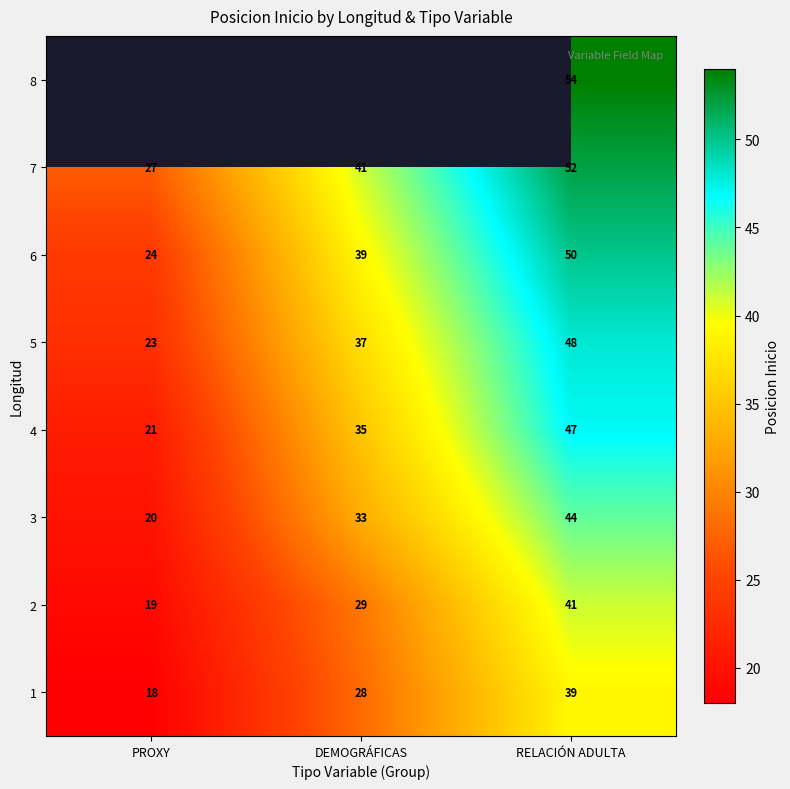

Rank the series at PROXY from highest to lowest value.

7, 8, 6, 5, 4, 3, 2, 1